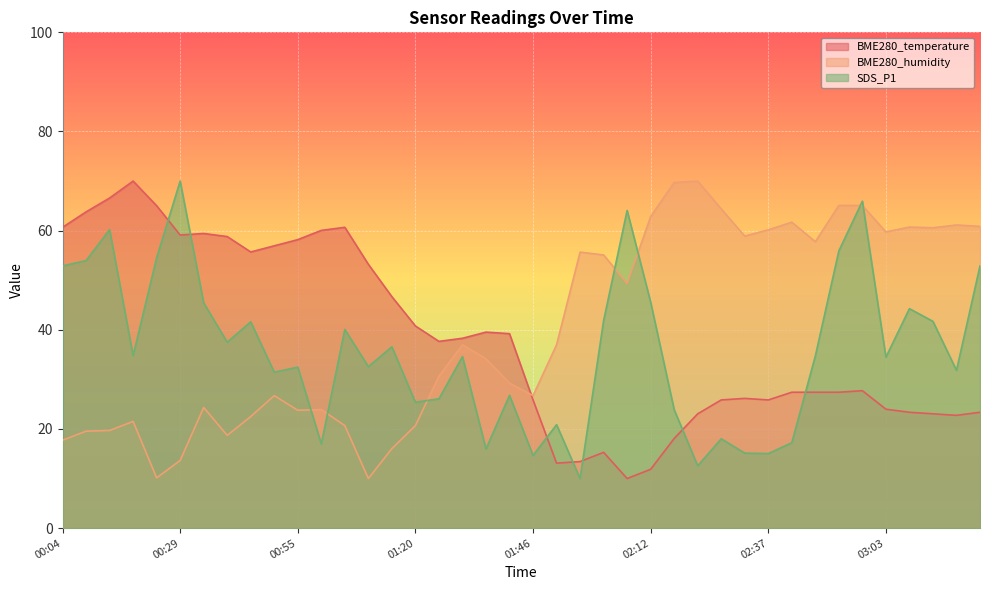

What position from the right is 01:15?

26